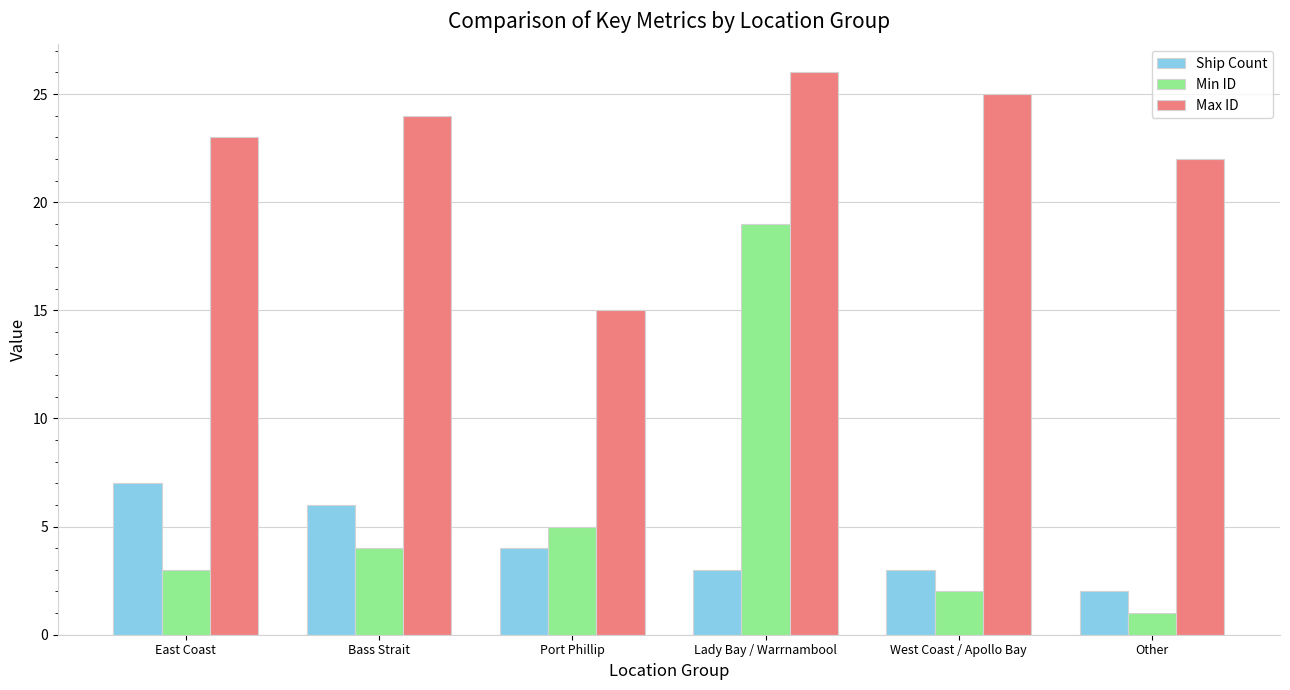

What are all the series names shown in the legend?

Ship Count, Min ID, Max ID